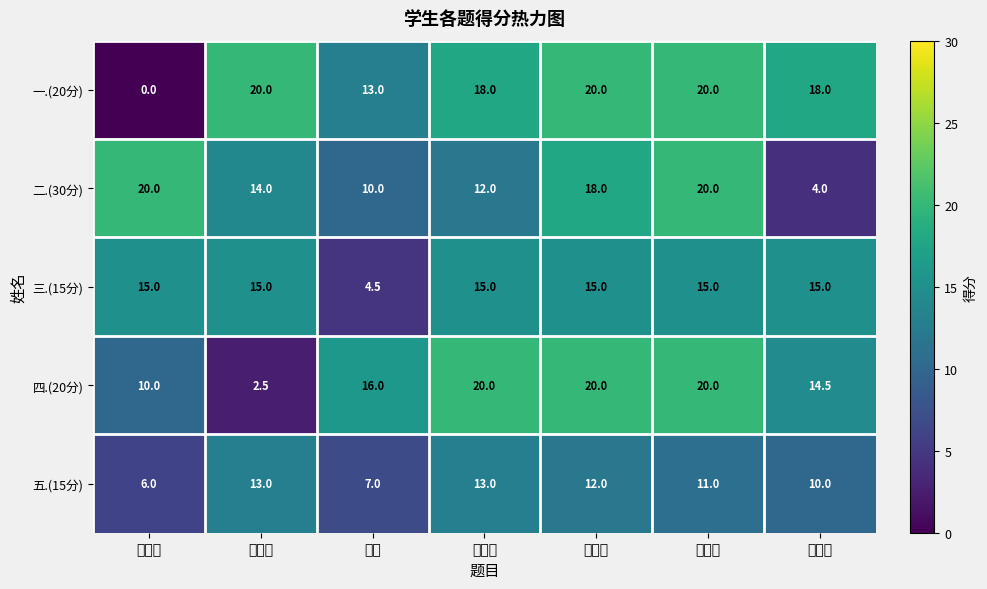

Which series has the largest total across all categories?

一.(20分)